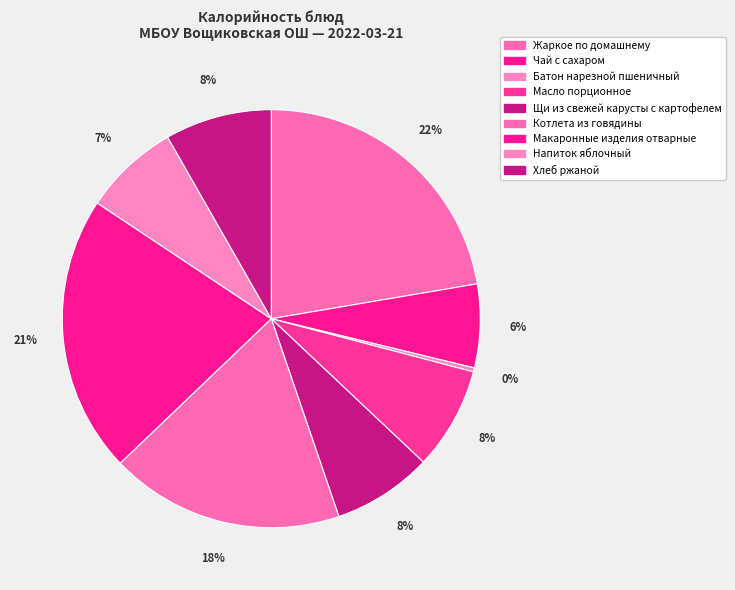

Is there any slice that represents more than half of the pie?

No